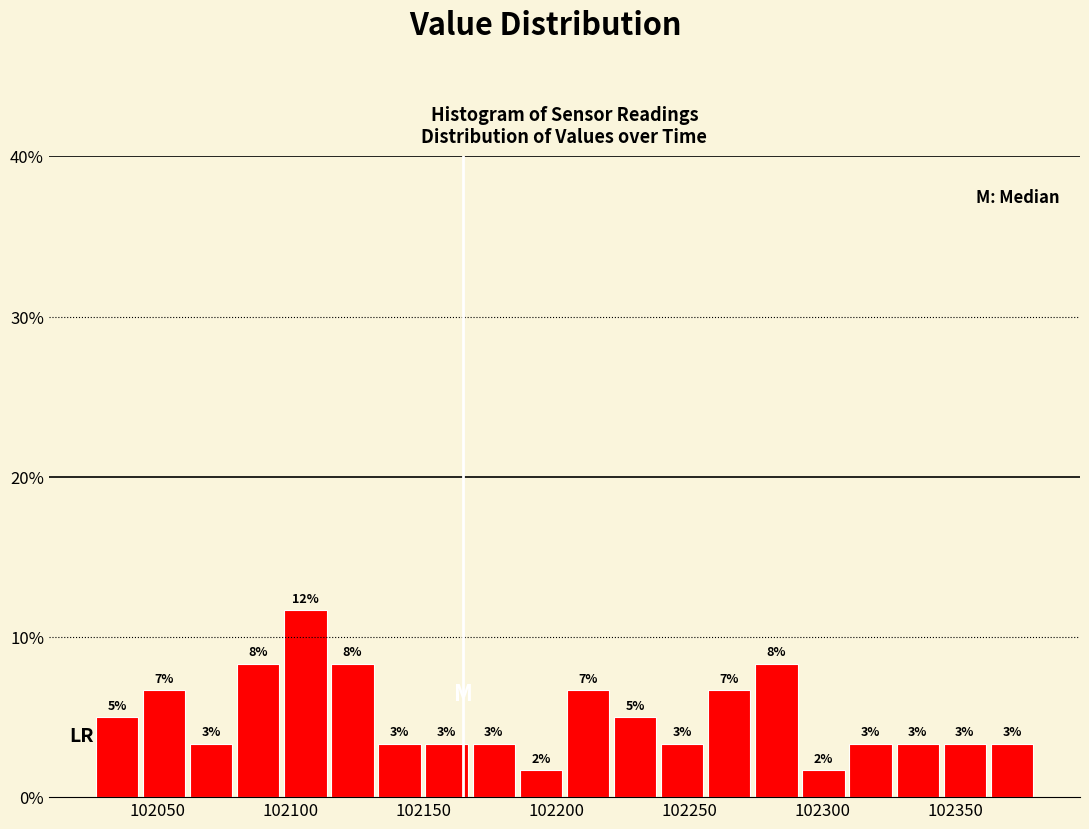

Read against the x-axis, roughly where is the centre of the tallest bar?

102105